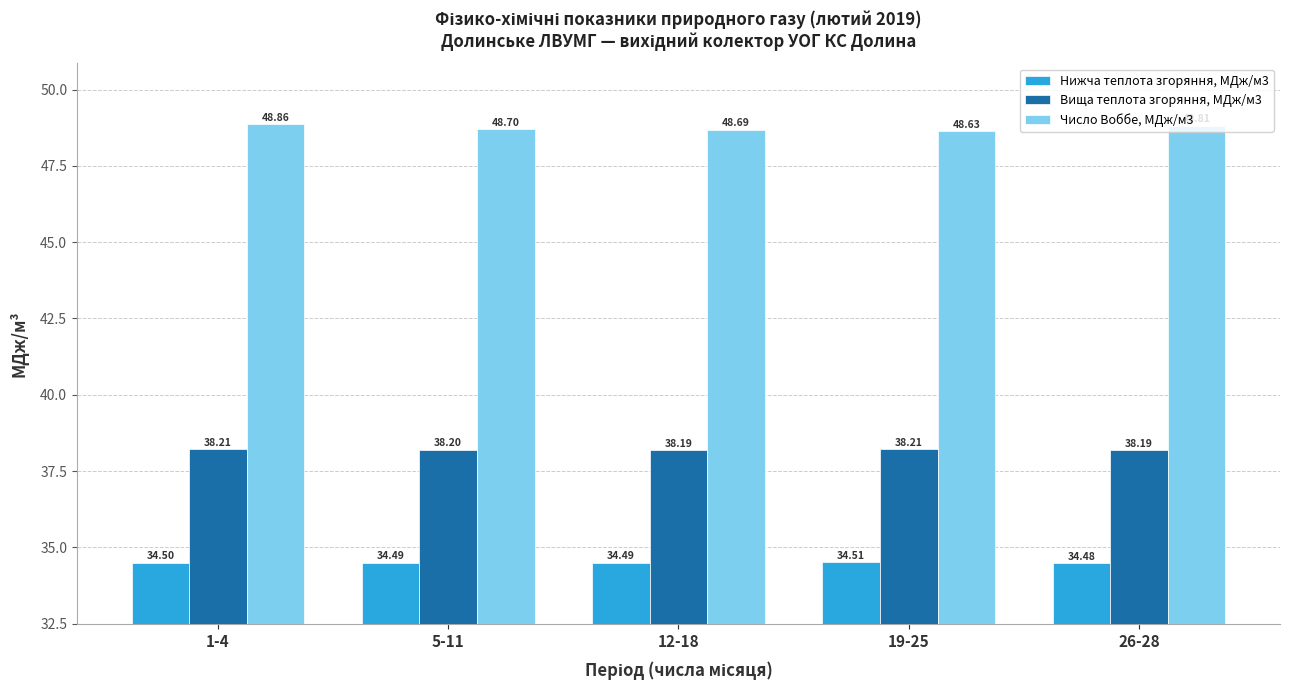

What is the spread (max minus min) of values at 19-25?

14.1